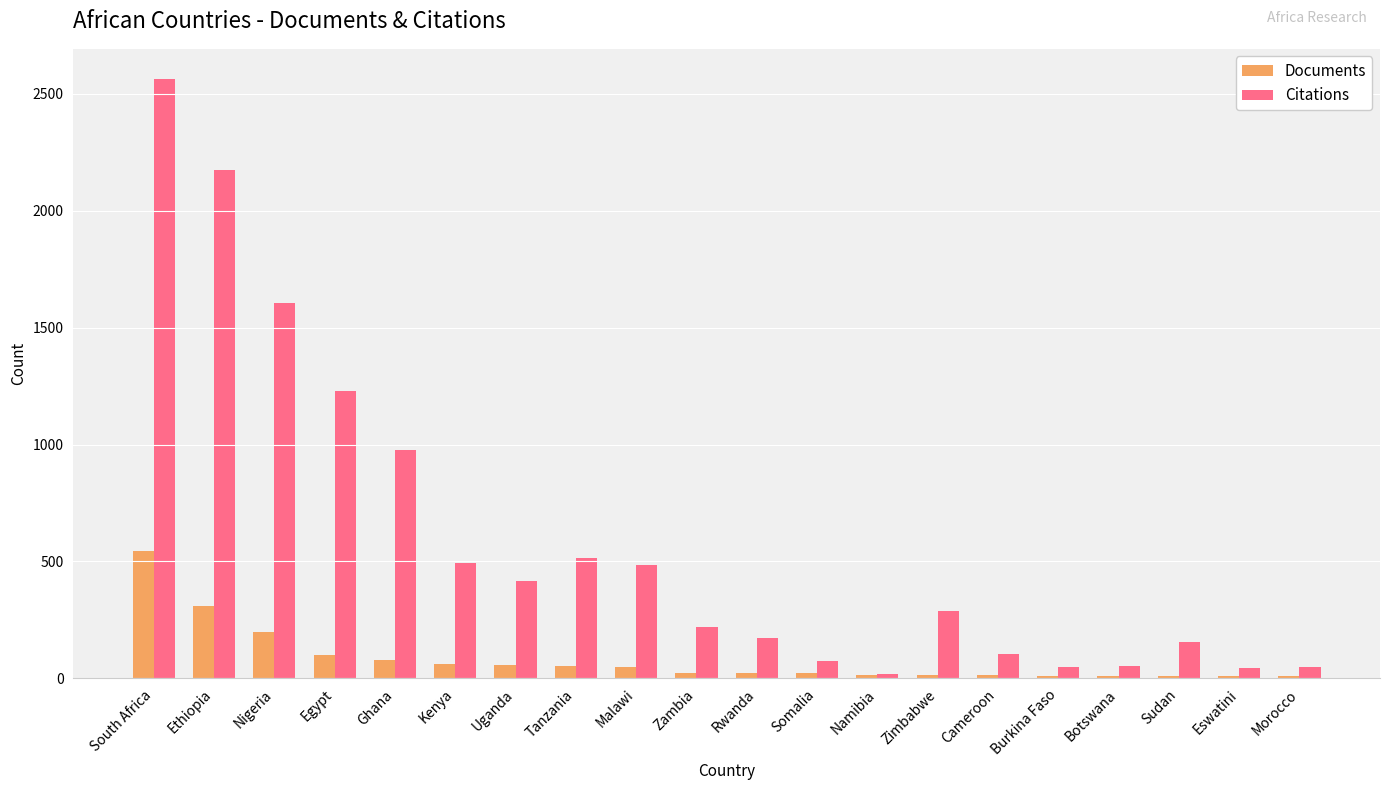

What are all the series names shown in the legend?

Documents, Citations